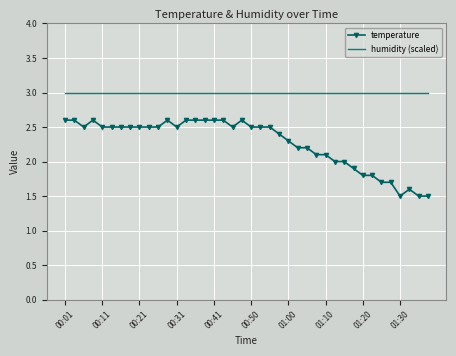

What is the highest value of the humidity (scaled) series?

3.0